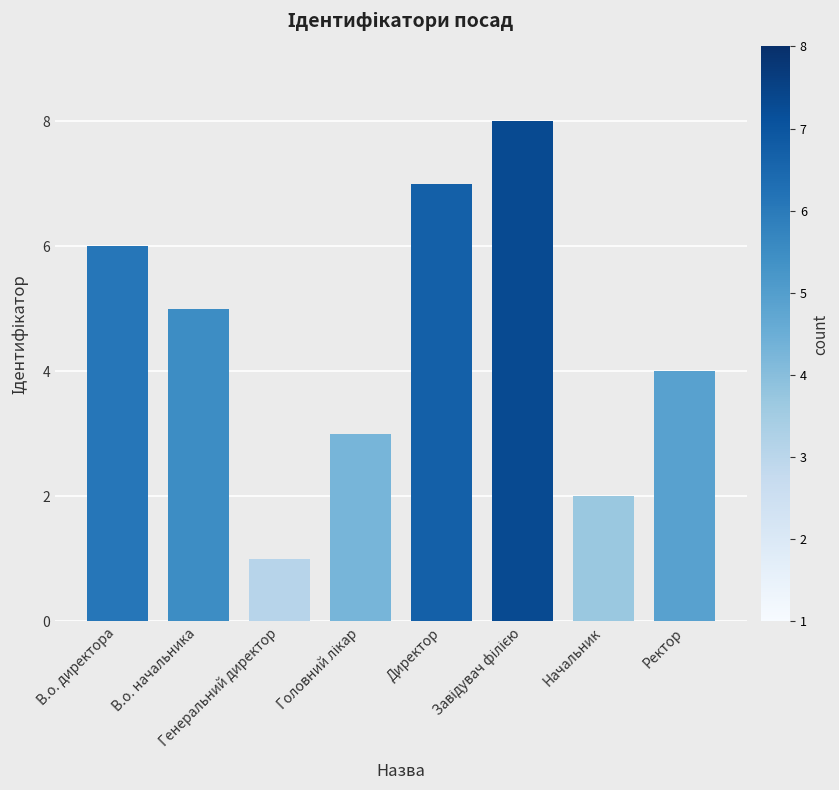

What is the smallest value displayed?

1